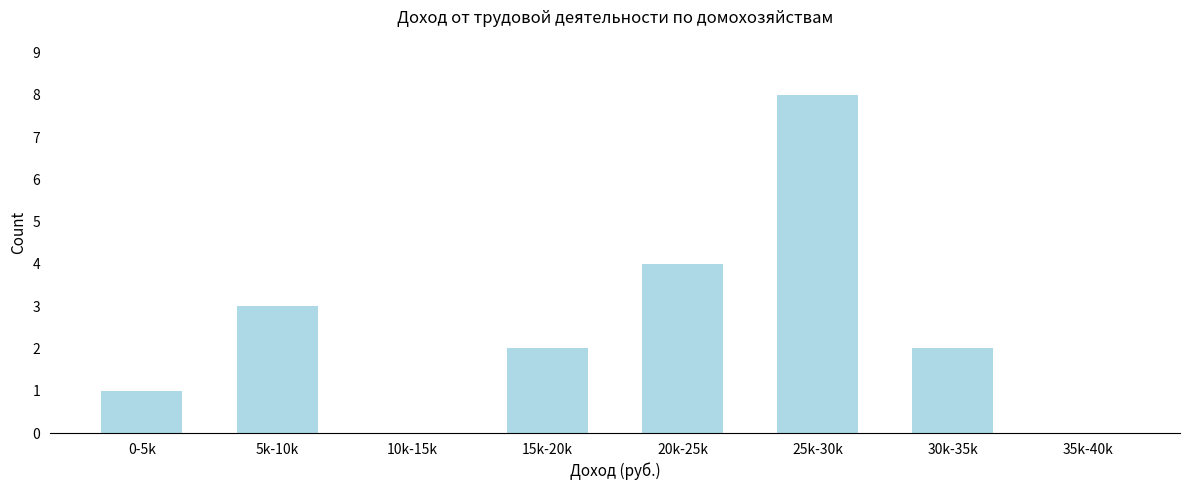

Reading left to right, what are all the values shown in this chart?

0-5k=1	5k-10k=3	10k-15k=0	15k-20k=2	20k-25k=4	25k-30k=8	30k-35k=2	35k-40k=0